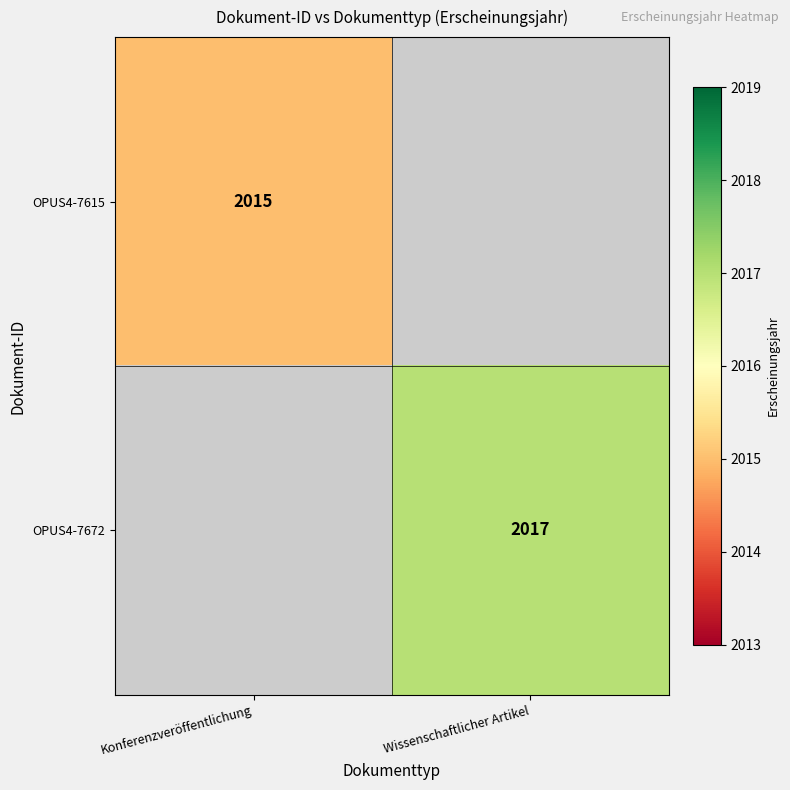

Is it true that OPUS4-7615 equals 1173 at Konferenzveröffentlichung?

False